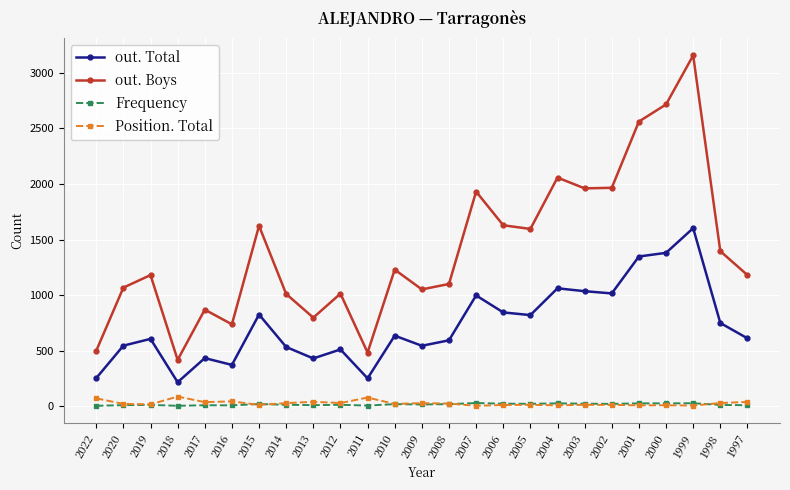

True or false: Frequency and out. Boys cross at least once.

False